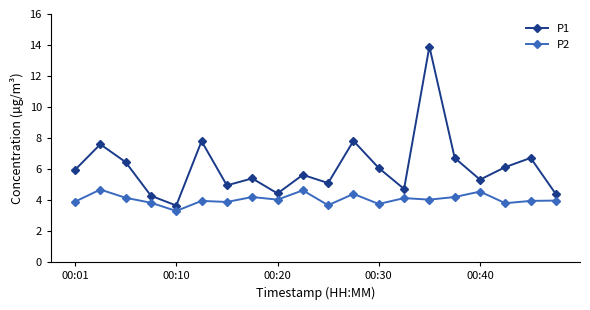

Which series has the largest total across all categories?

P1